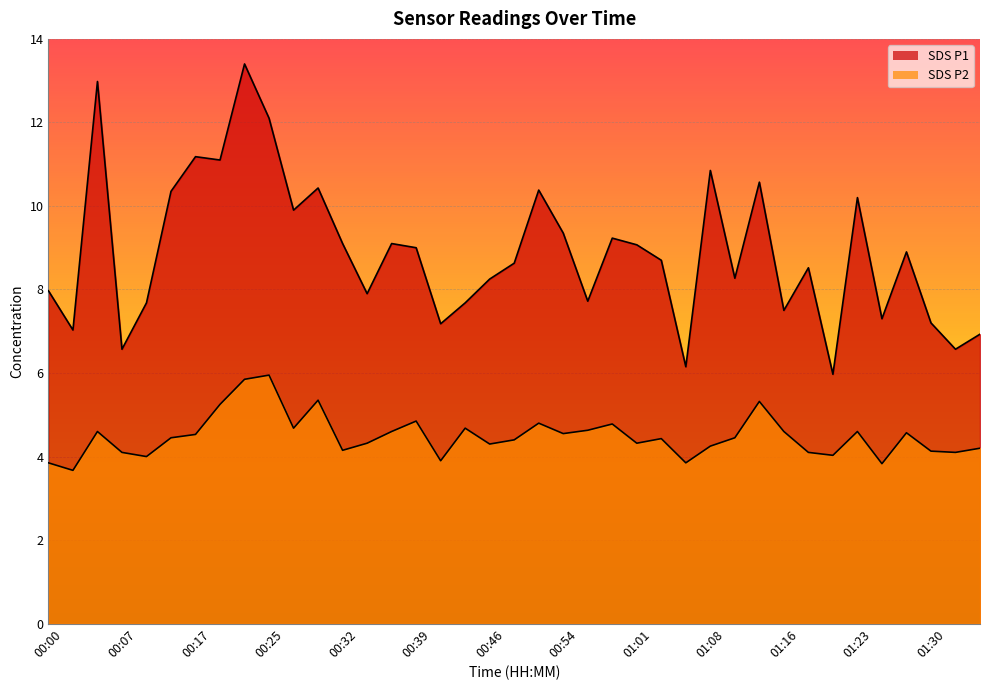

At which category is the sum across all series the highest?

00:22